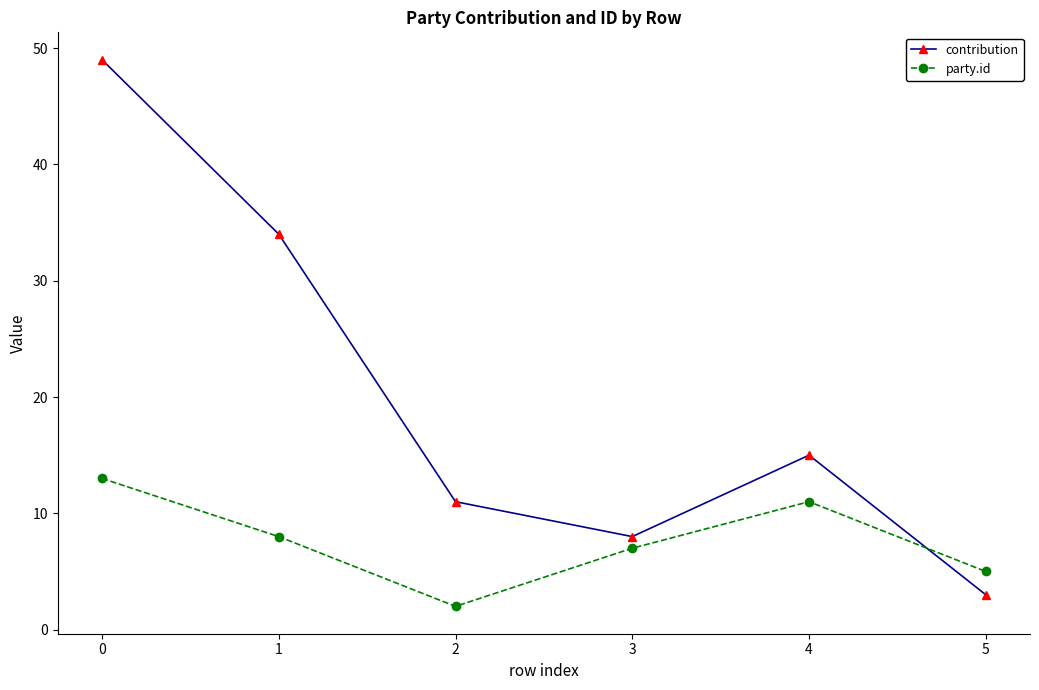

List the labels in order of party.id value, smallest first.

2, 5, 3, 1, 4, 0